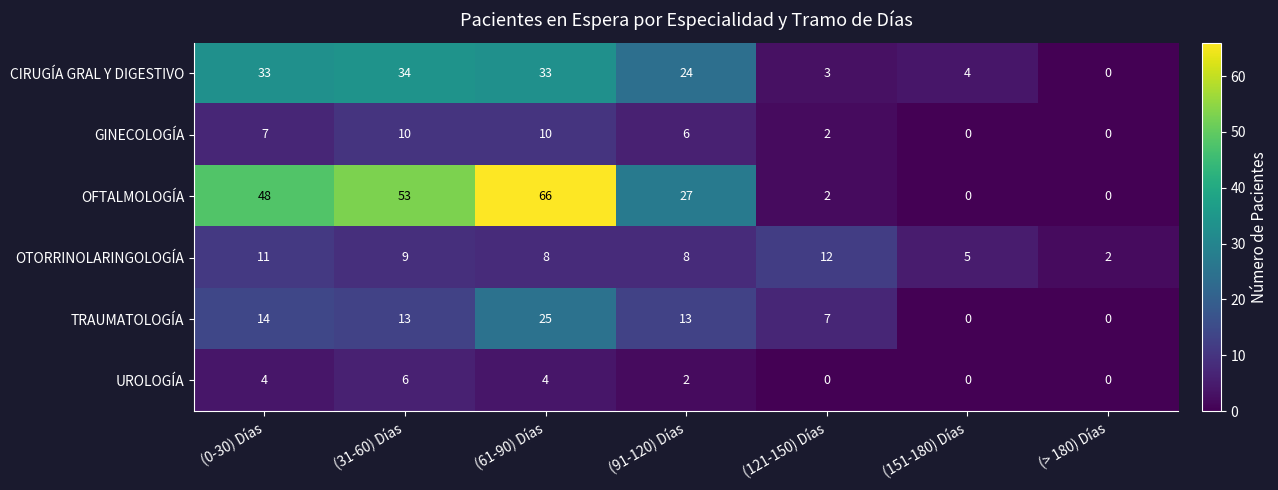

At which category does the chart reach its peak across all series?

(61-90) Días